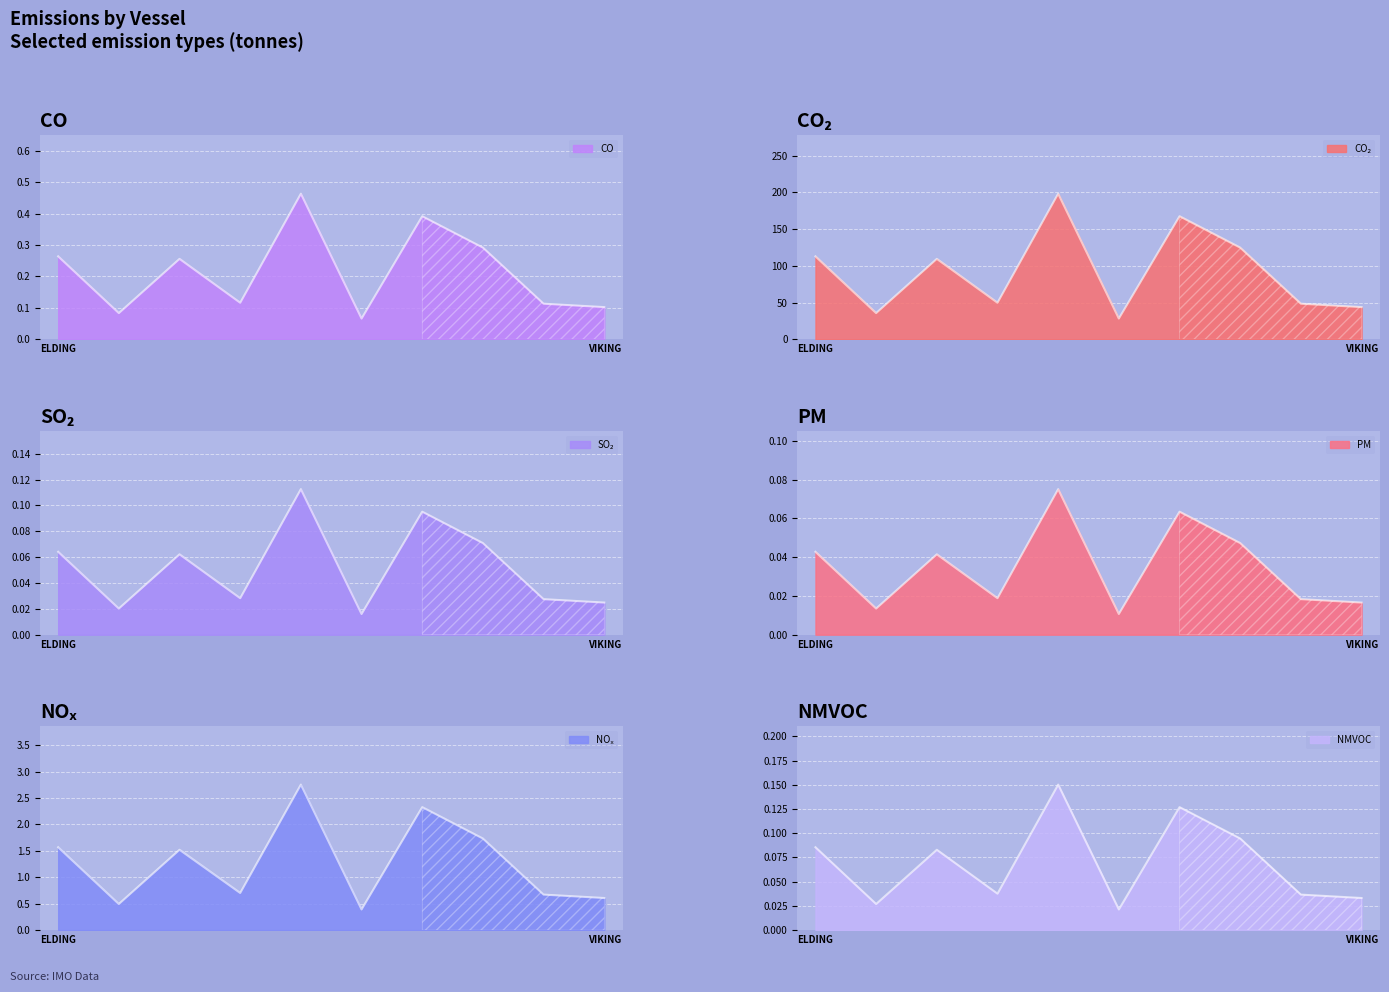

What position from the right is ELDING?

10